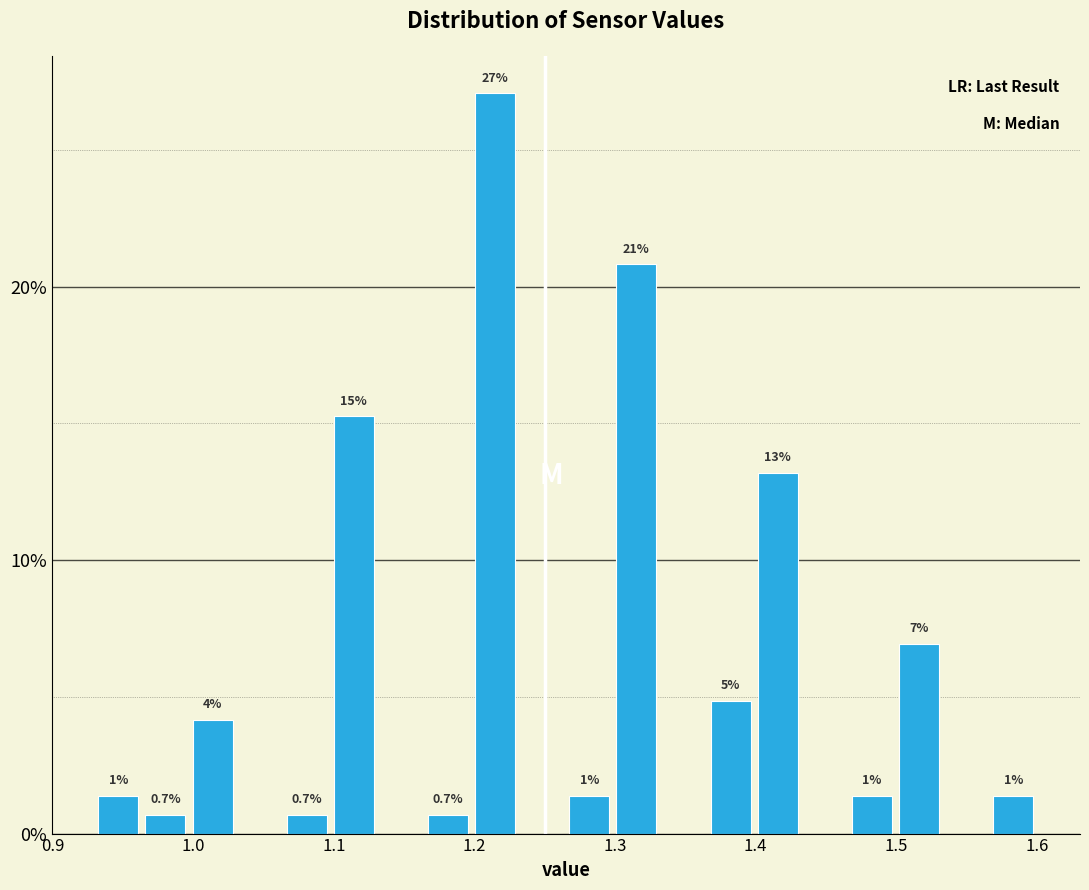

Around what value on the x-axis is the tallest bar? Give the approximate position of its centre, as read against the axis.

1.21